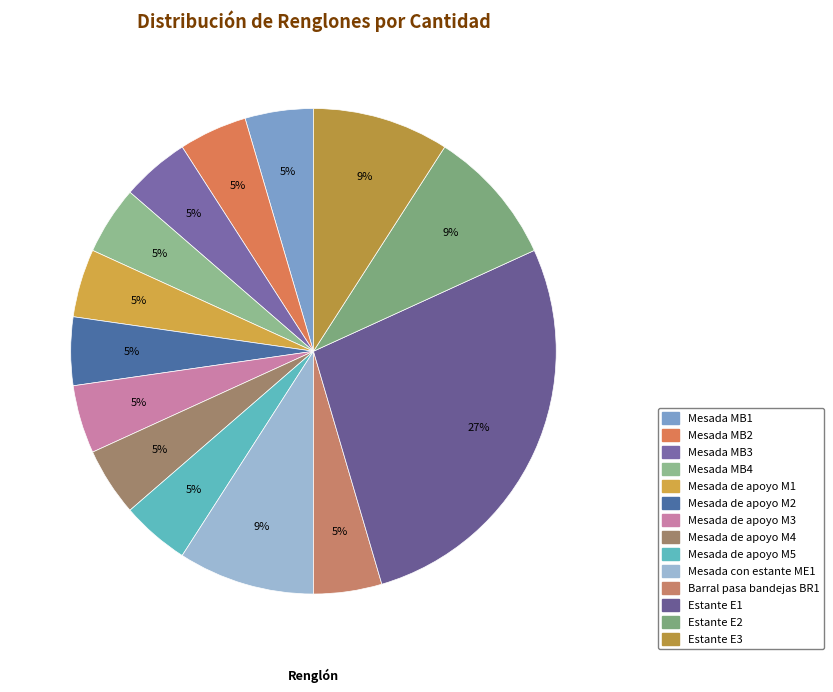

To the nearest percent, what is the combined percentage of Mesada con estante ME1 and Estante E2?

18%